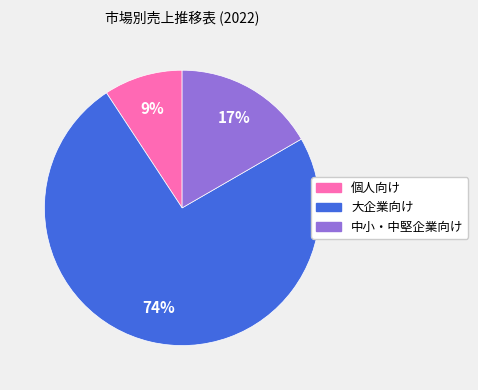

Is the sum of 大企業向け and 中小・中堅企業向け greater than half?

Yes